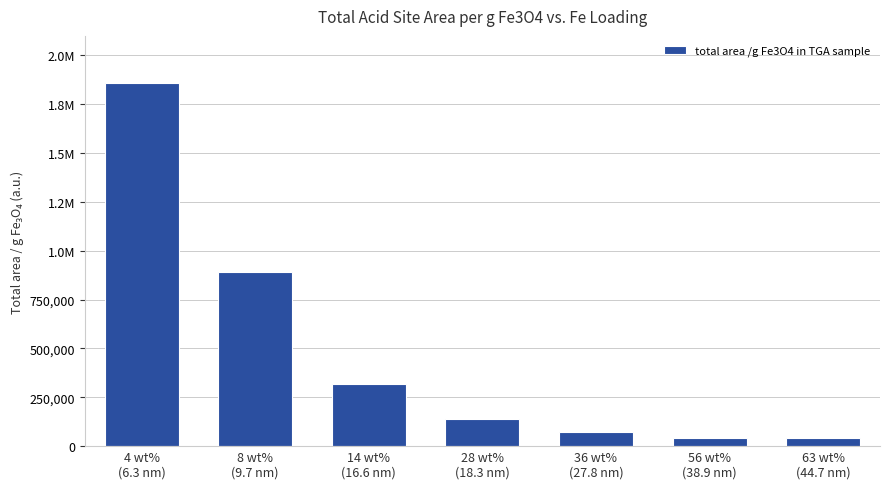

What is the difference between the values at 28 wt%
(18.3 nm) and 14 wt%
(16.6 nm)?

182096.9